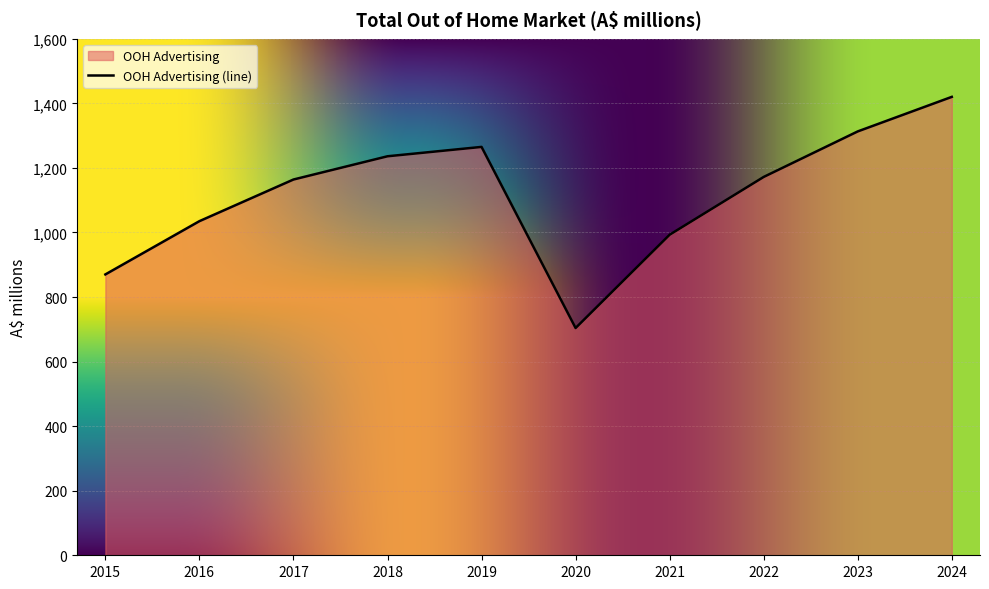

How many points are lower than both their immediate neighbors (excluding endpoints)?

1